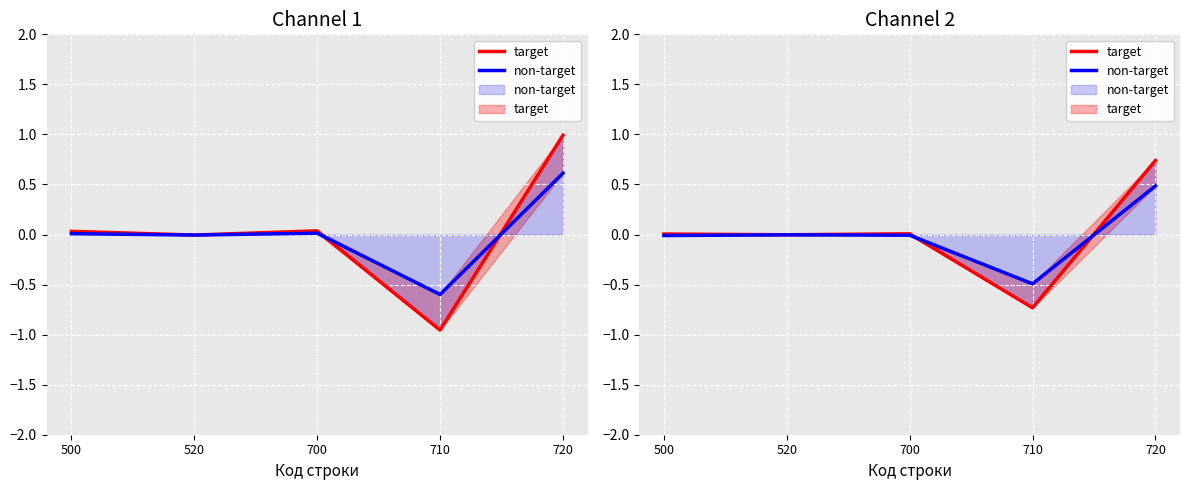

True or false: non-target and target cross at least once.

True